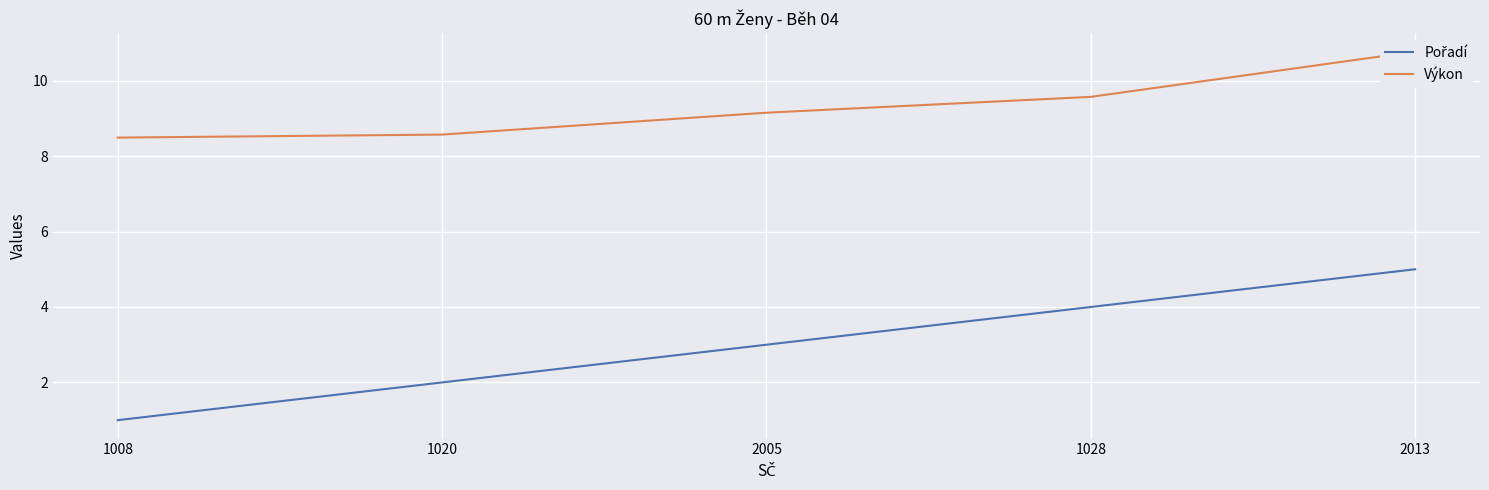

Which series has the largest total across all categories?

Výkon